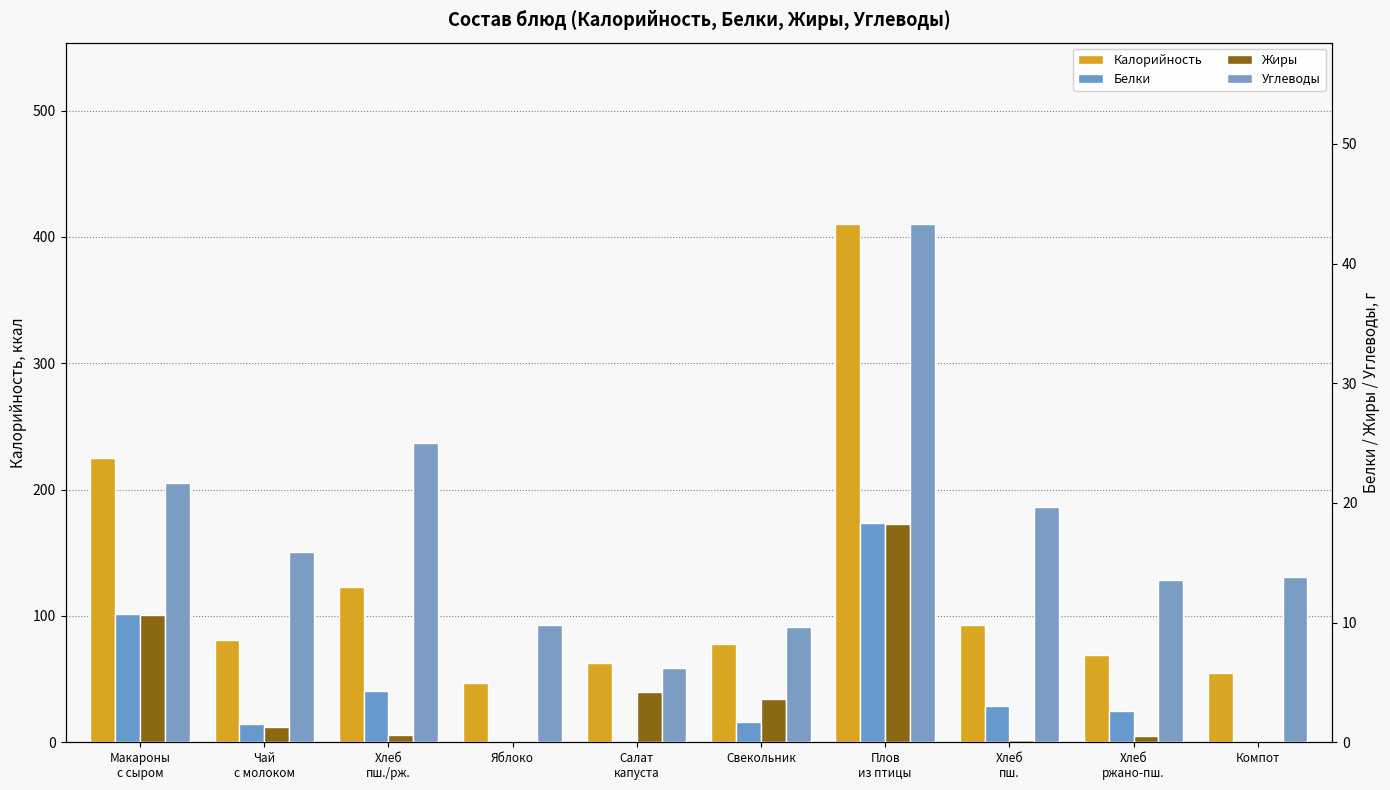

Are the bars horizontal?

No